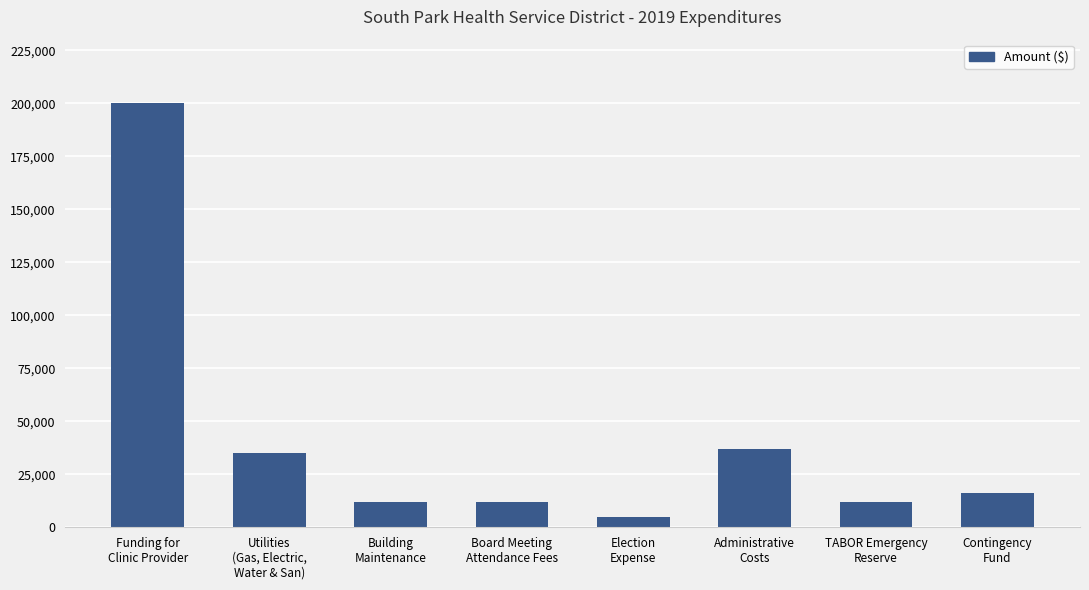

How many data points does each series have?

8